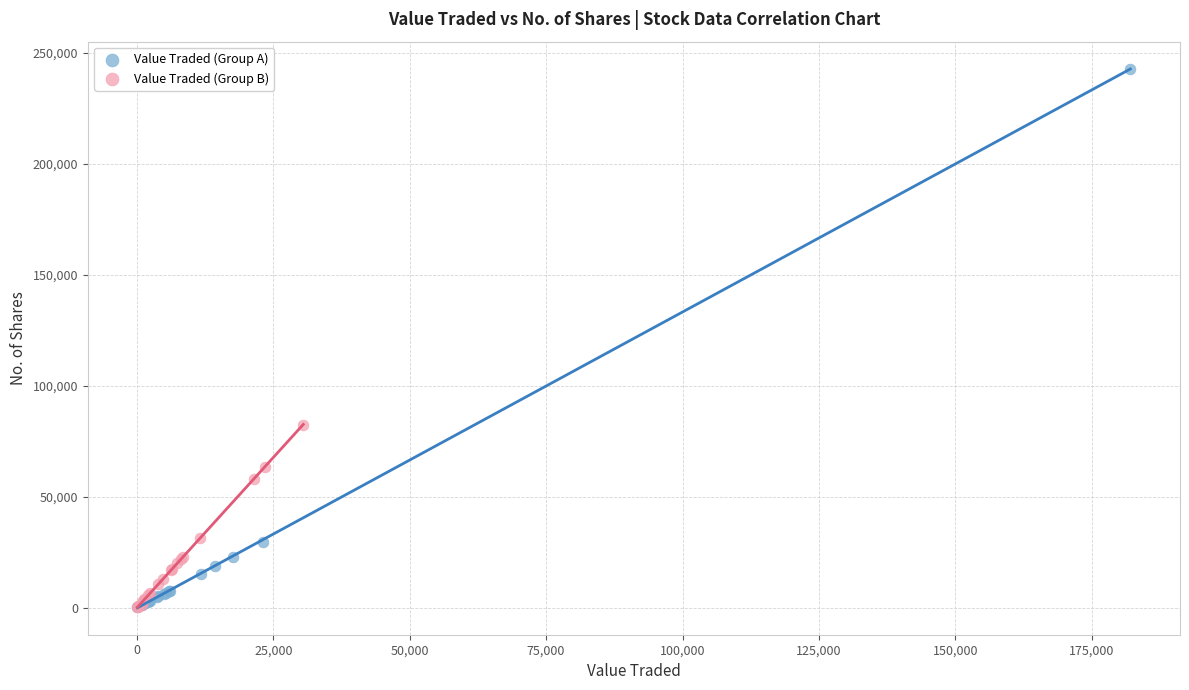

Which series contains the highest Y value?

Value Traded (Group A)